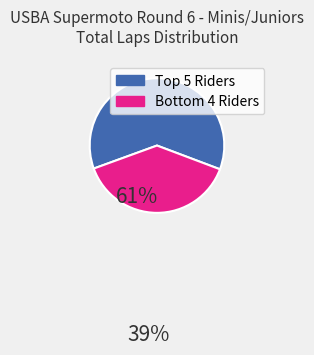

Does any single category account for the majority?

Yes